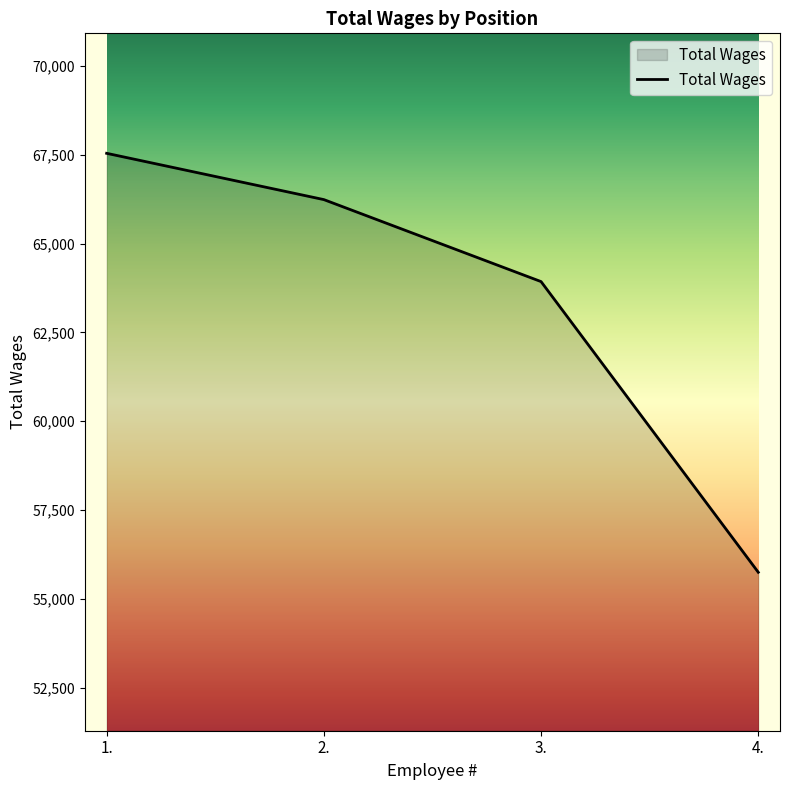

Approximately how many times larger is the value at 3. compared to 4.?

1.1